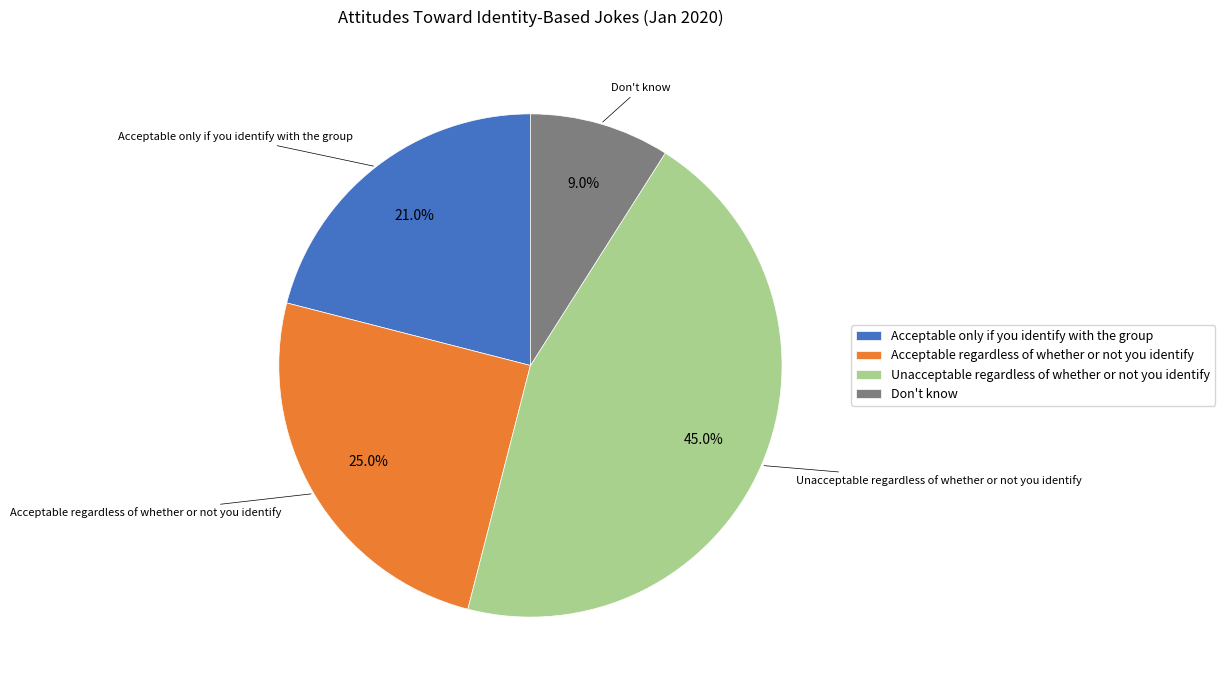

What percentage is the Acceptable regardless of whether or not you identify slice, to the nearest percent?

25%